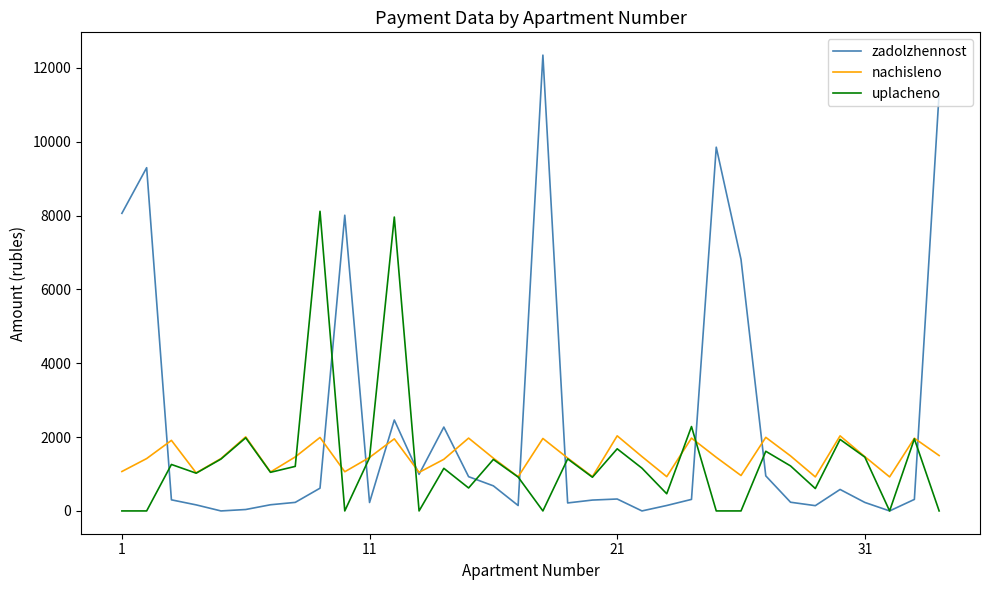

What is the difference between the maximum and minimum values in the uplacheno series?

8117.5